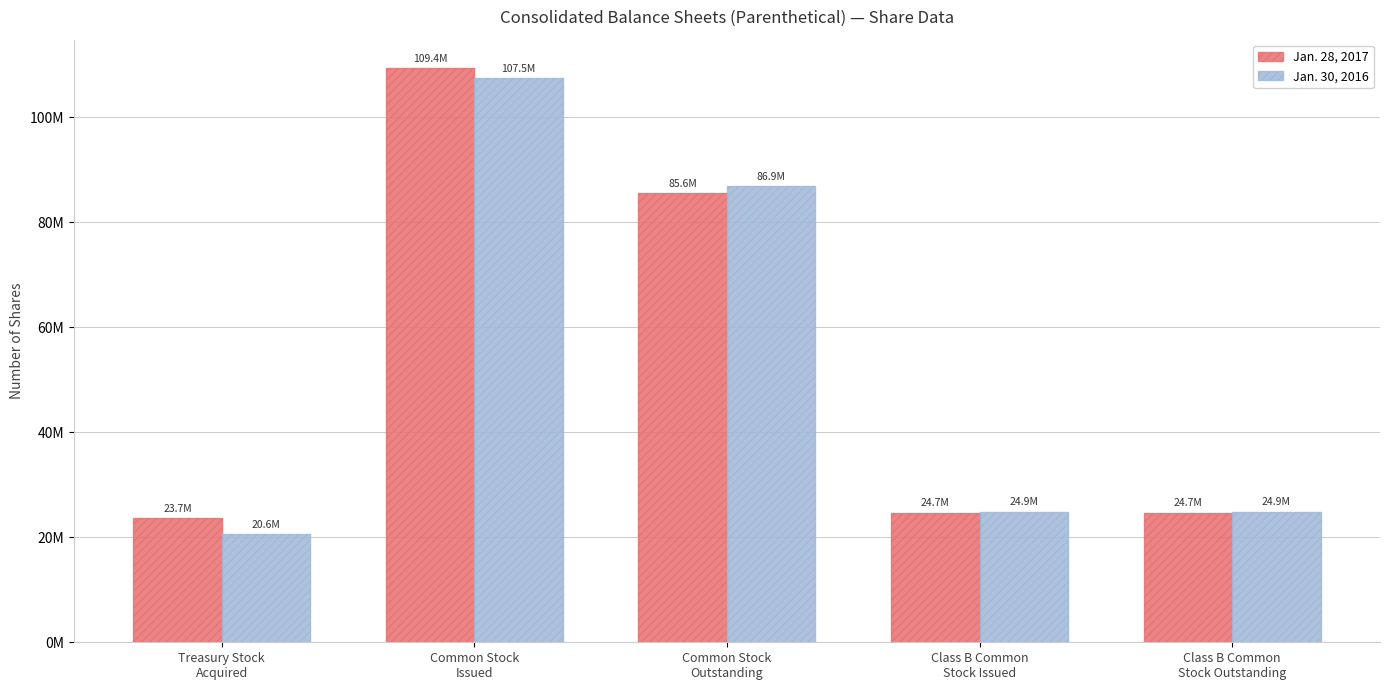

What is the maximum value shown in the chart?

109355095